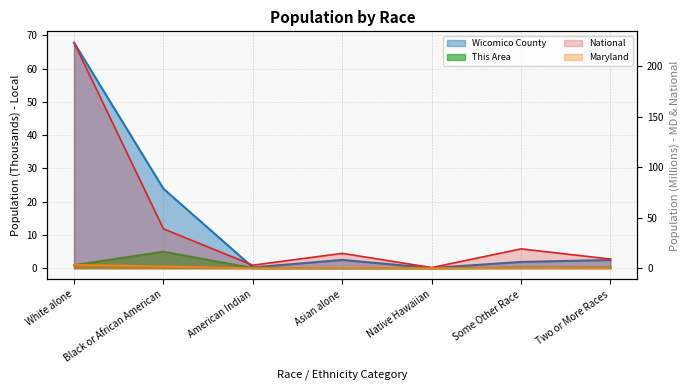

Which category has the lowest value across all series?

Native Hawaiian